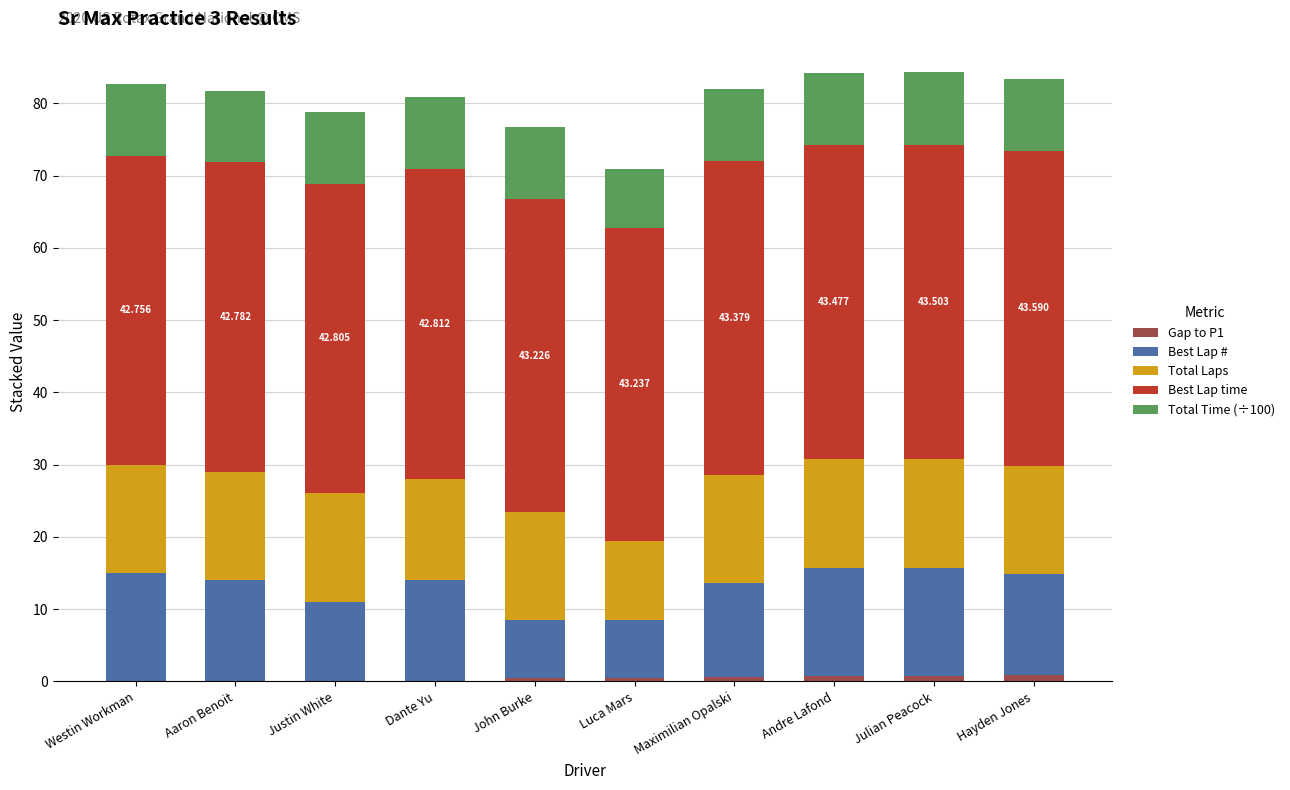

What is the average value of the Best Lap time series?

43.2